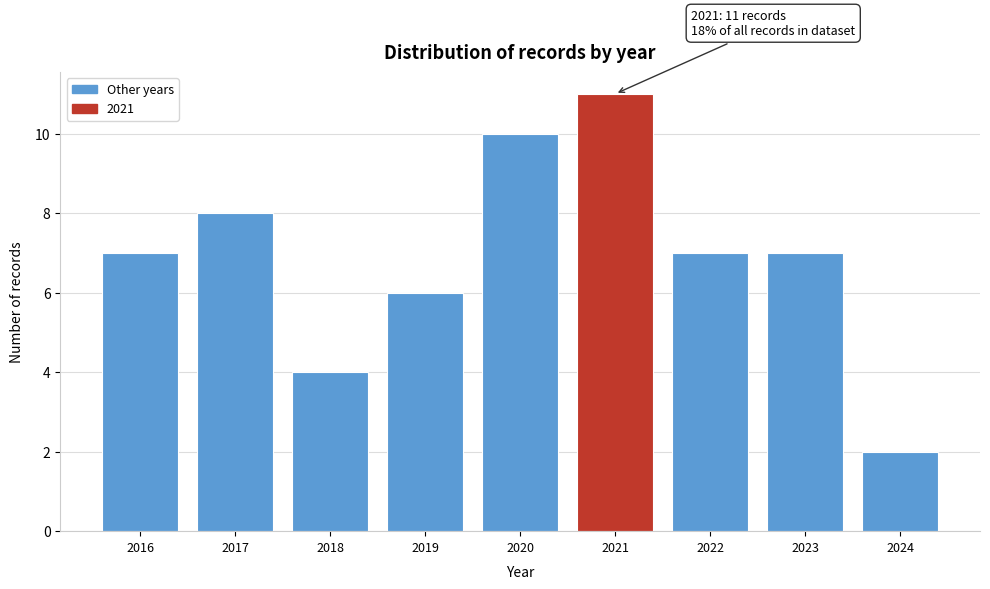

Reading left to right, transcribe all the data shown in this chart.

2016=7	2017=8	2018=4	2019=6	2020=10	2021=11	2022=7	2023=7	2024=2